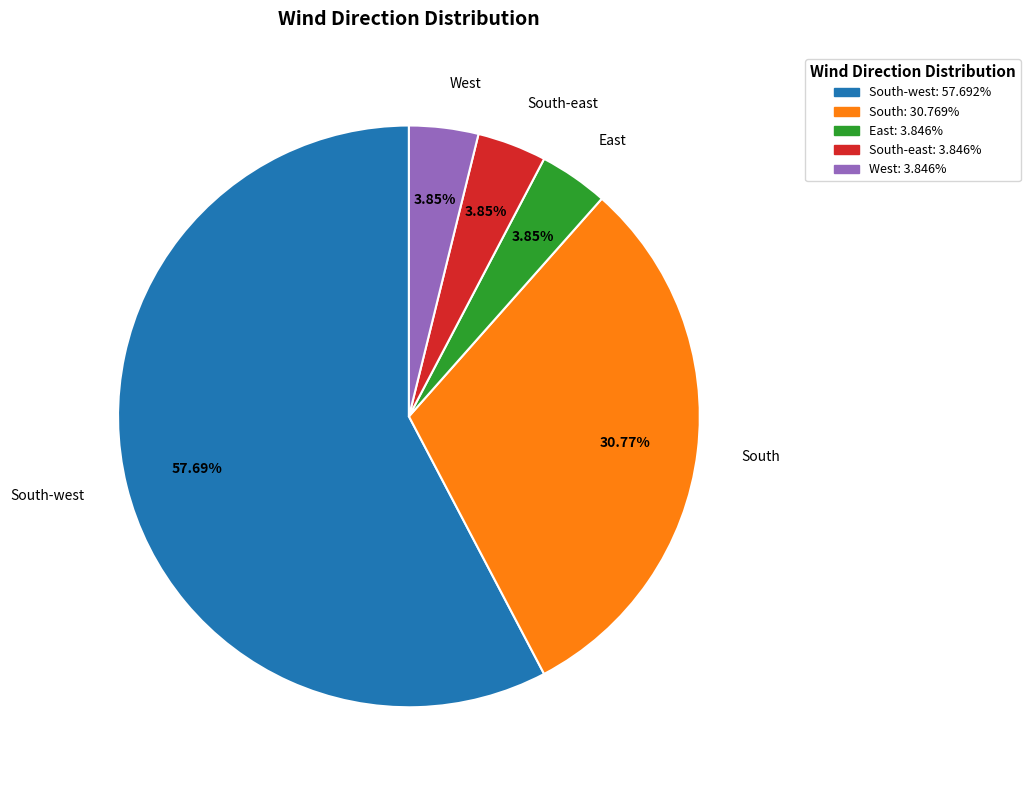

Is there a majority slice in this chart?

Yes